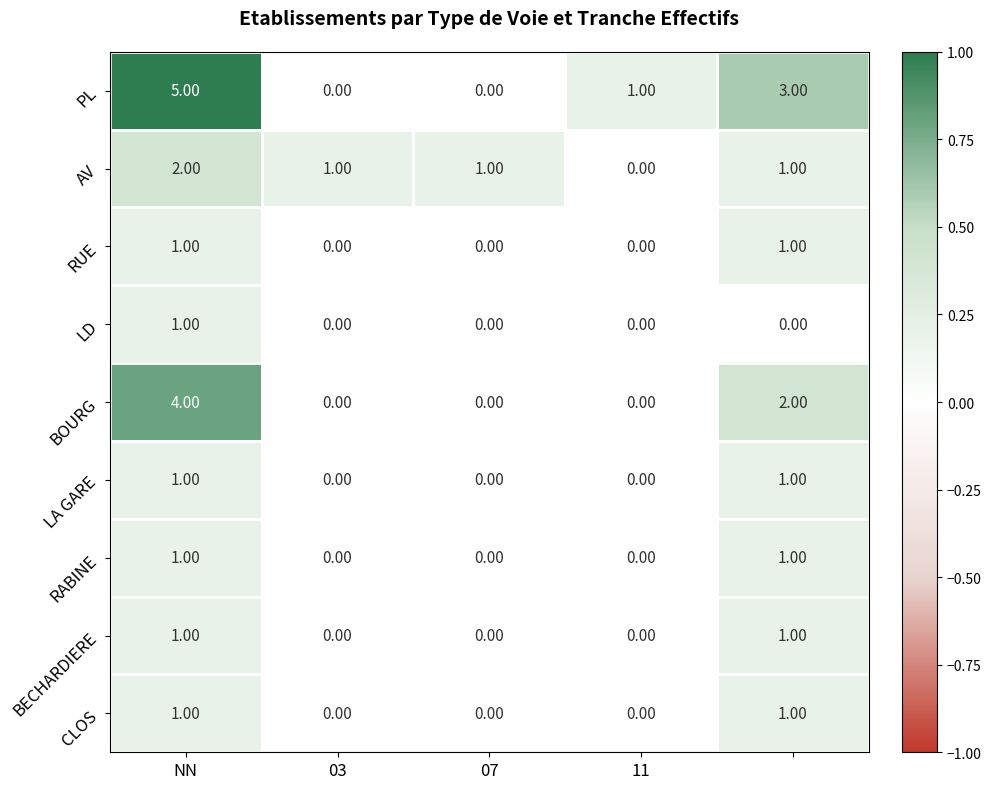

Which series has the largest range (max minus min)?

PL